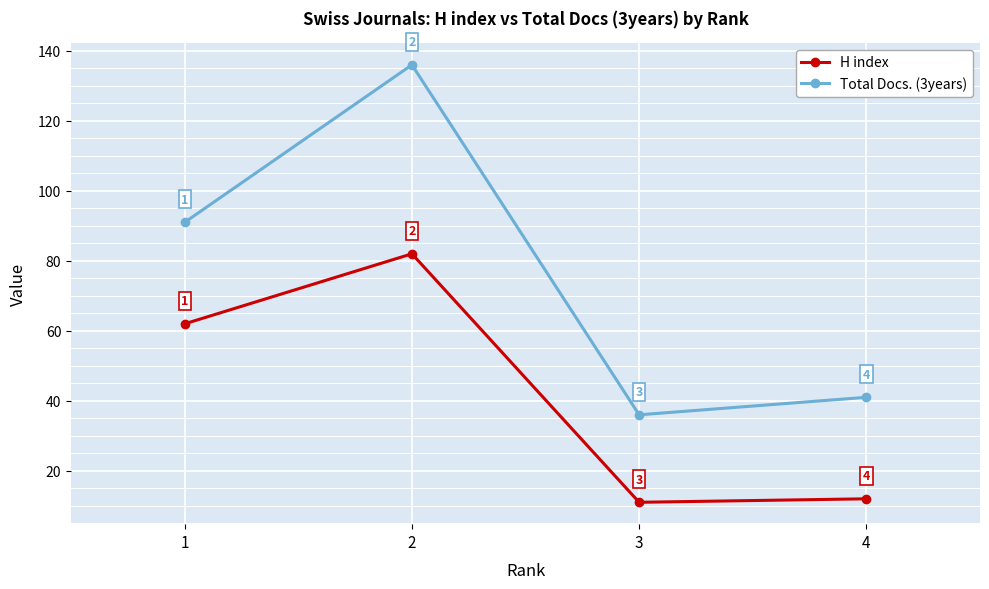

How many lines are shown in the chart?

2